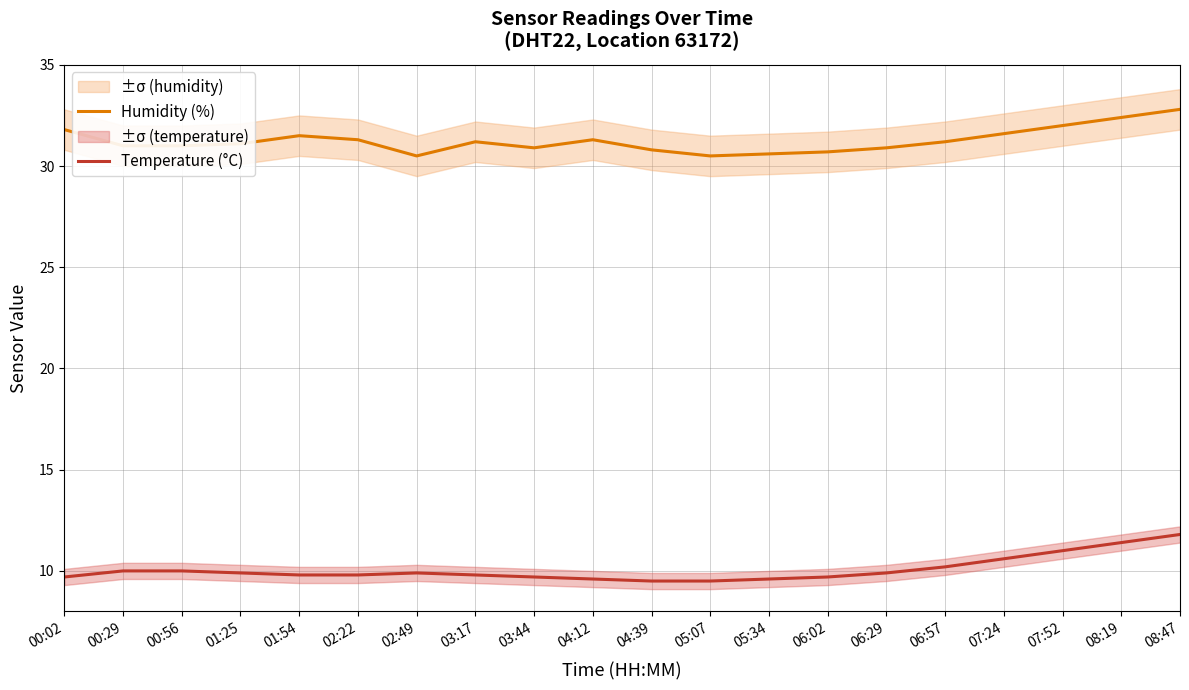

What is the spread (max minus min) of values at 05:07?

21.0